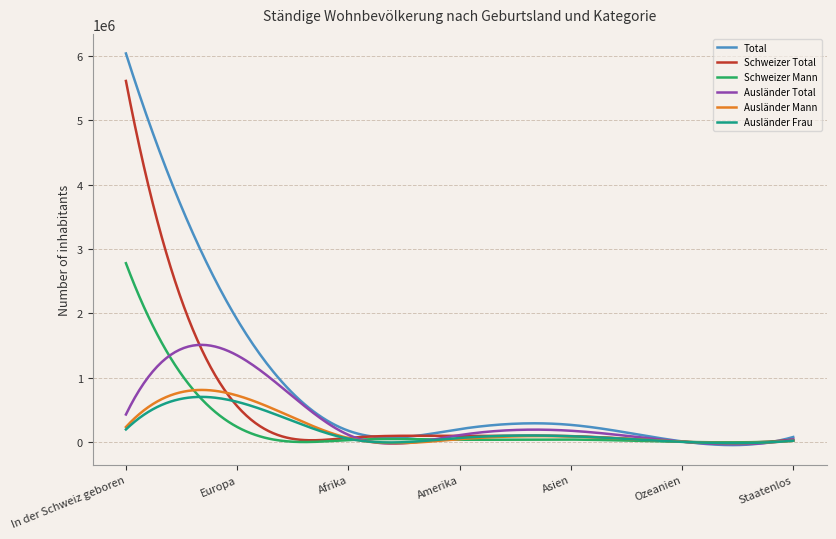

Which series has the largest total across all categories?

Total